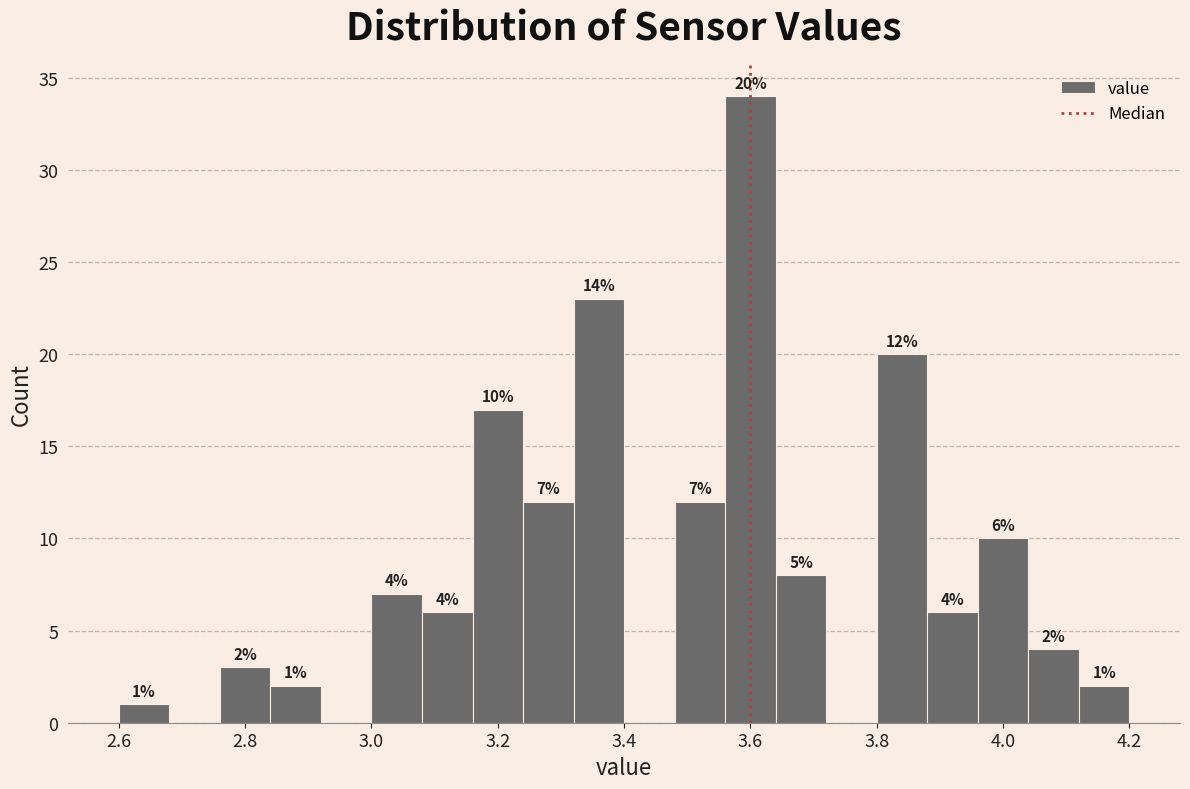

Over which range of the x-axis is the bar tallest?

3.56 to 3.64